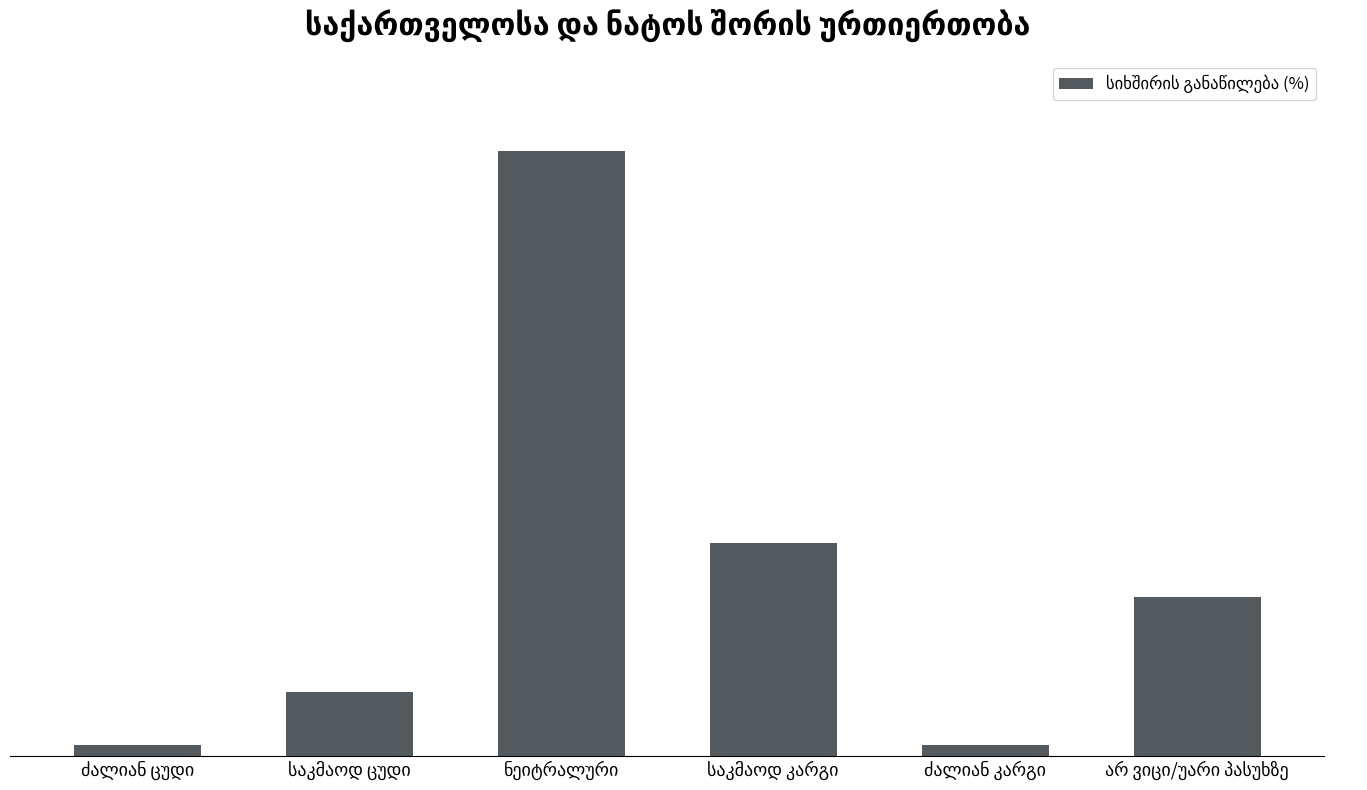

Are the bars horizontal?

No